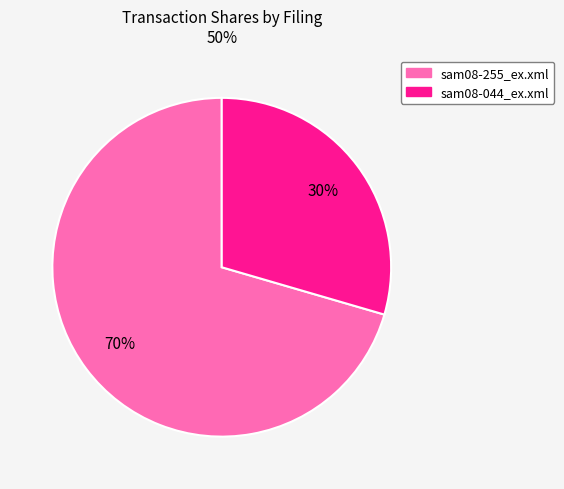

Count the number of slices in the pie.

2